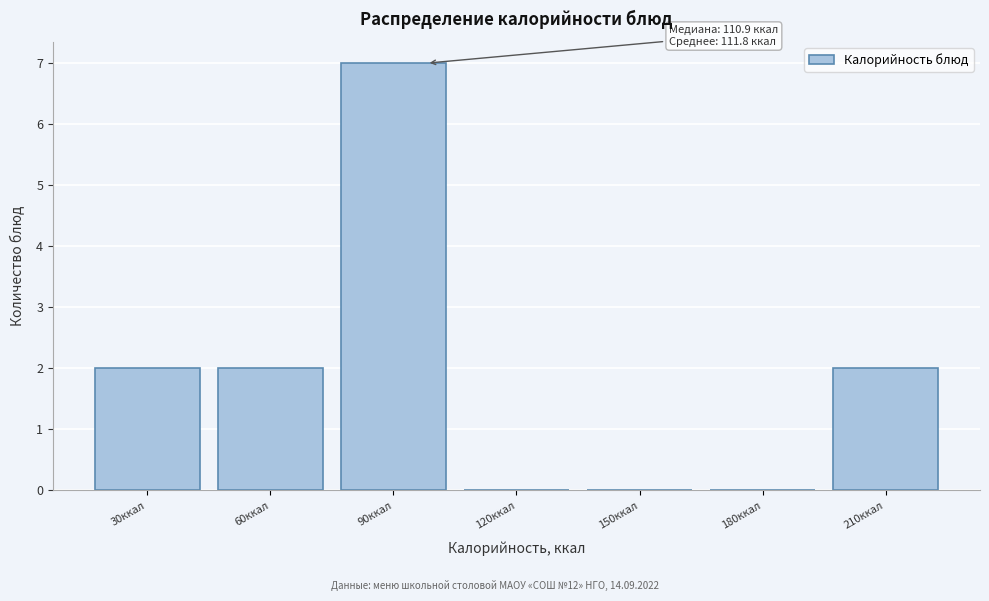

Reading left to right, list all the values displayed in this chart.

30ккал=2	60ккал=2	90ккал=7	120ккал=0	150ккал=0	180ккал=0	210ккал=2